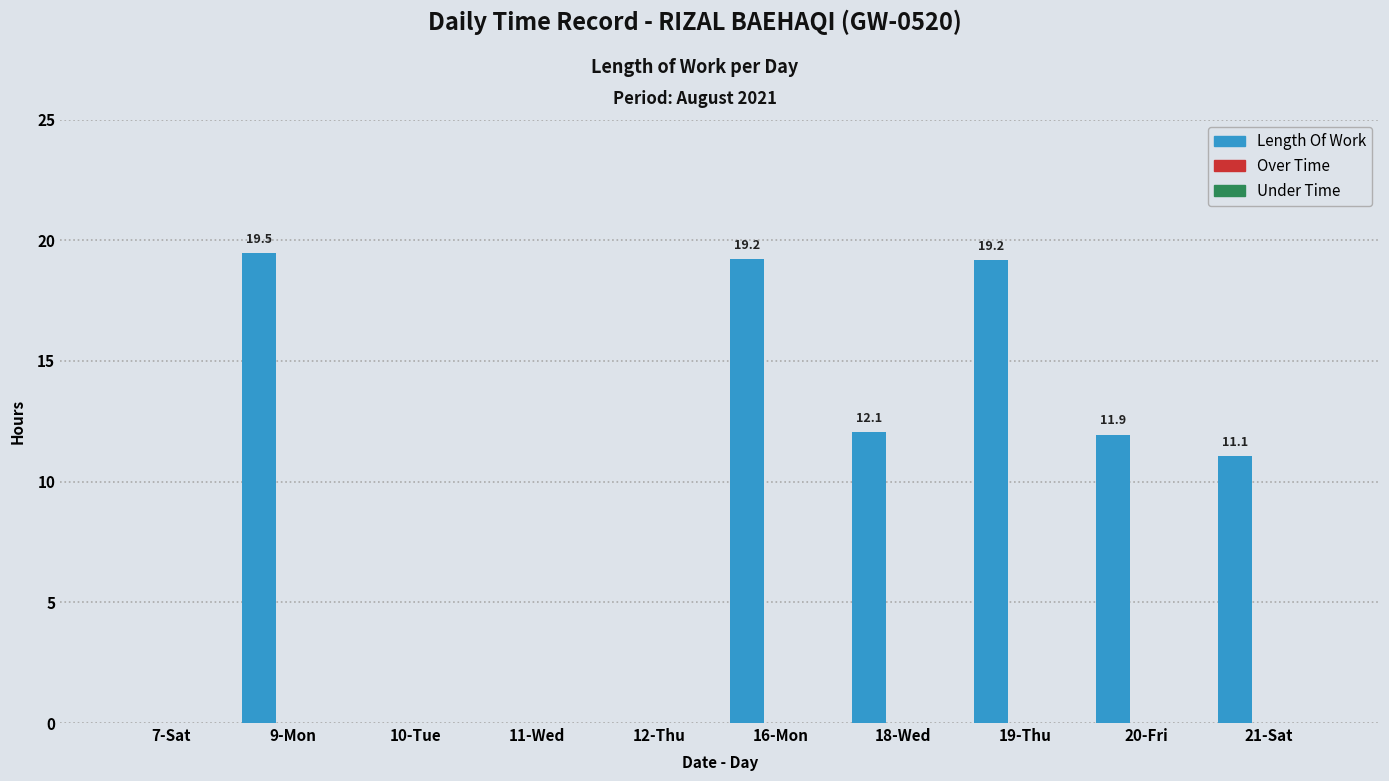

Does the chart contain stacked bars?

No